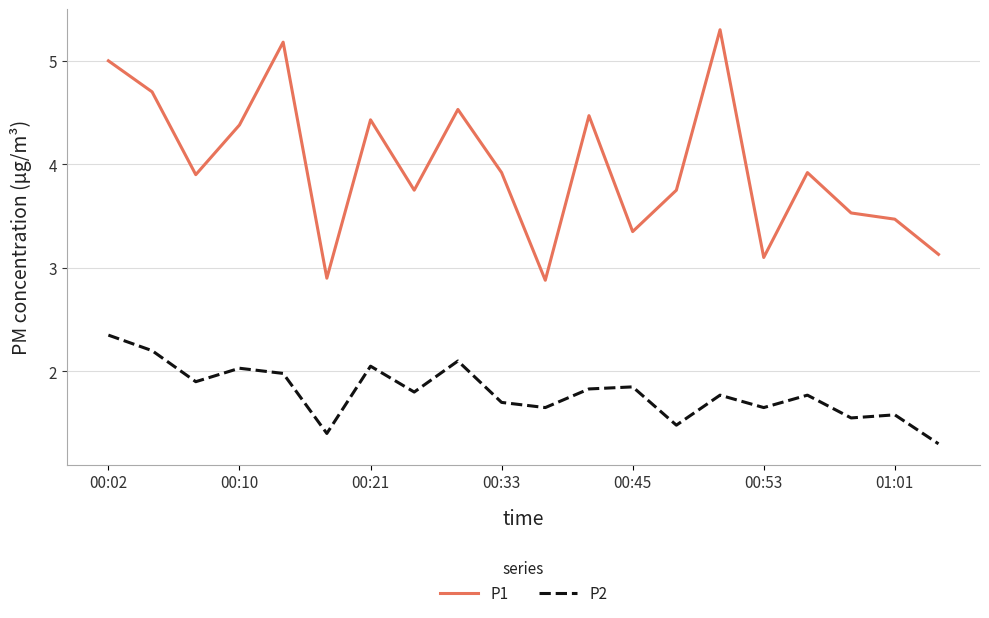

At how many categories does at least one series exceed 1?

20